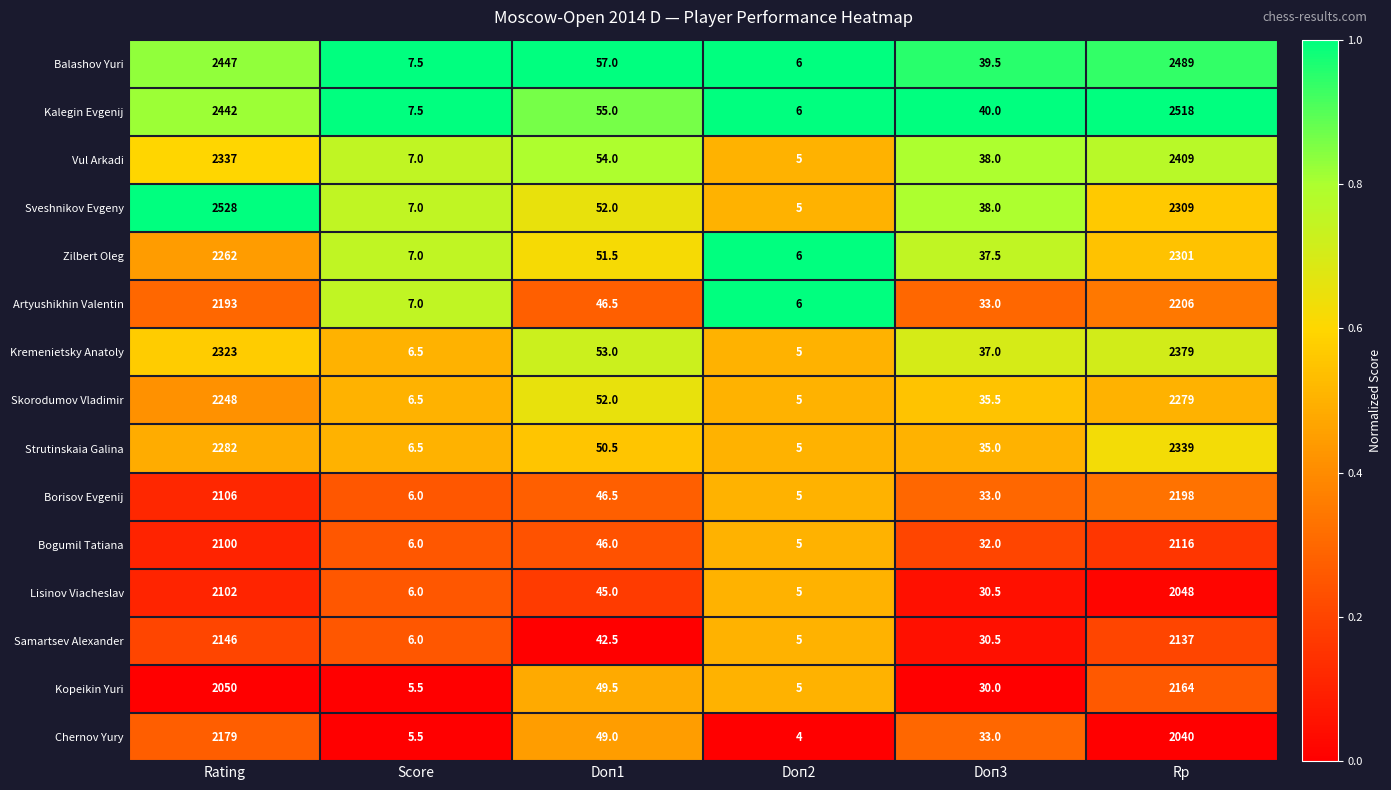

Rank the series at Rp from lowest to highest value.

Chernov Yury, Lisinov Viacheslav, Bogumil Tatiana, Samartsev Alexander, Kopeikin Yuri, Borisov Evgenij, Artyushikhin Valentin, Skorodumov Vladimir, Zilbert Oleg, Sveshnikov Evgeny, Strutinskaia Galina, Kremenietsky Anatoly, Vul Arkadi, Balashov Yuri, Kalegin Evgenij